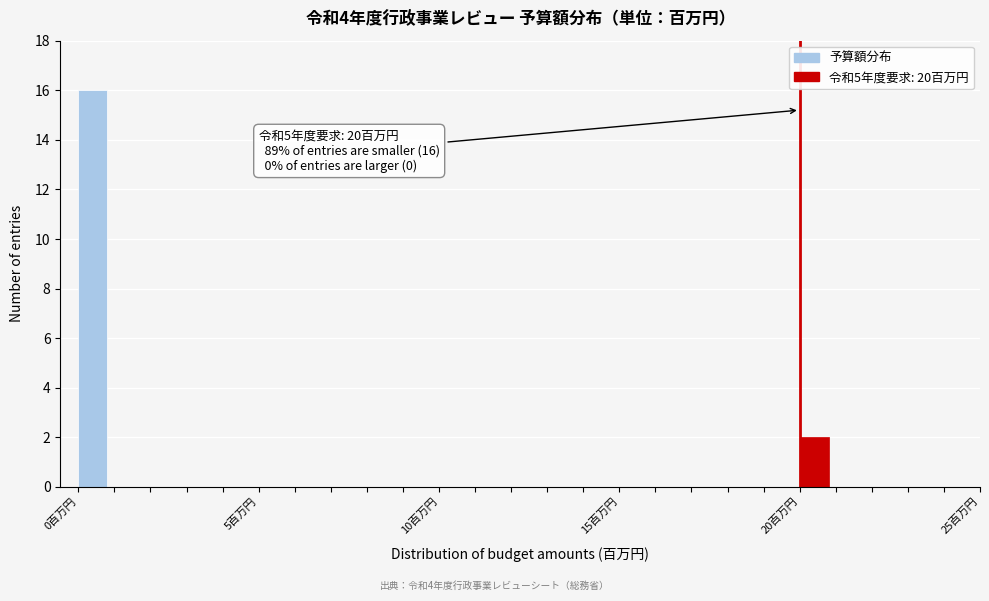

Around what value on the x-axis is the tallest bar? Give the approximate position of its centre, as read against the axis.

0.5